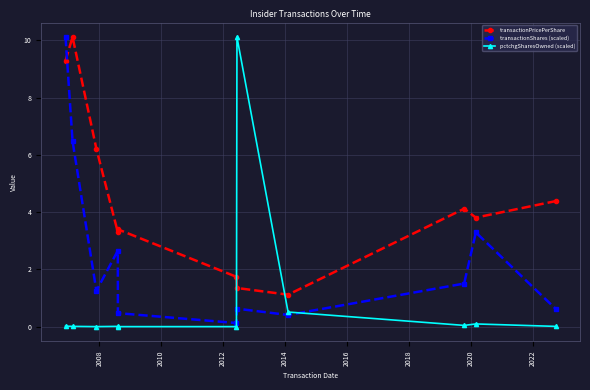

List the series in order of their overall mean, highest first.

transactionPricePerShare, transactionShares (scaled), pctchgSharesOwned (scaled)